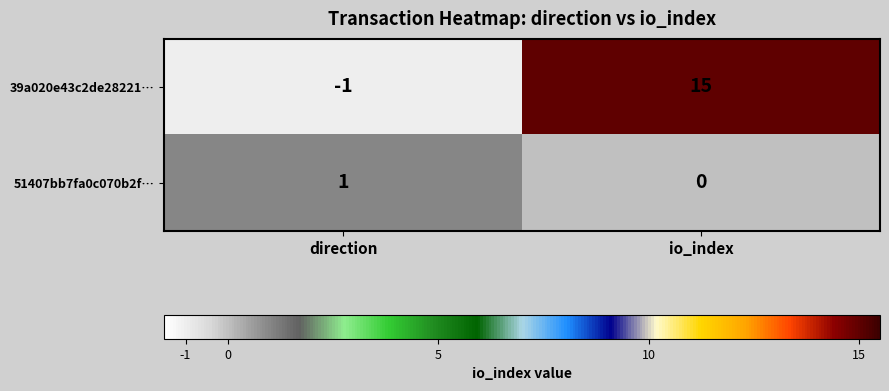

Where is 51407bb7fa0c070b2f… nearest to the value 0?

io_index